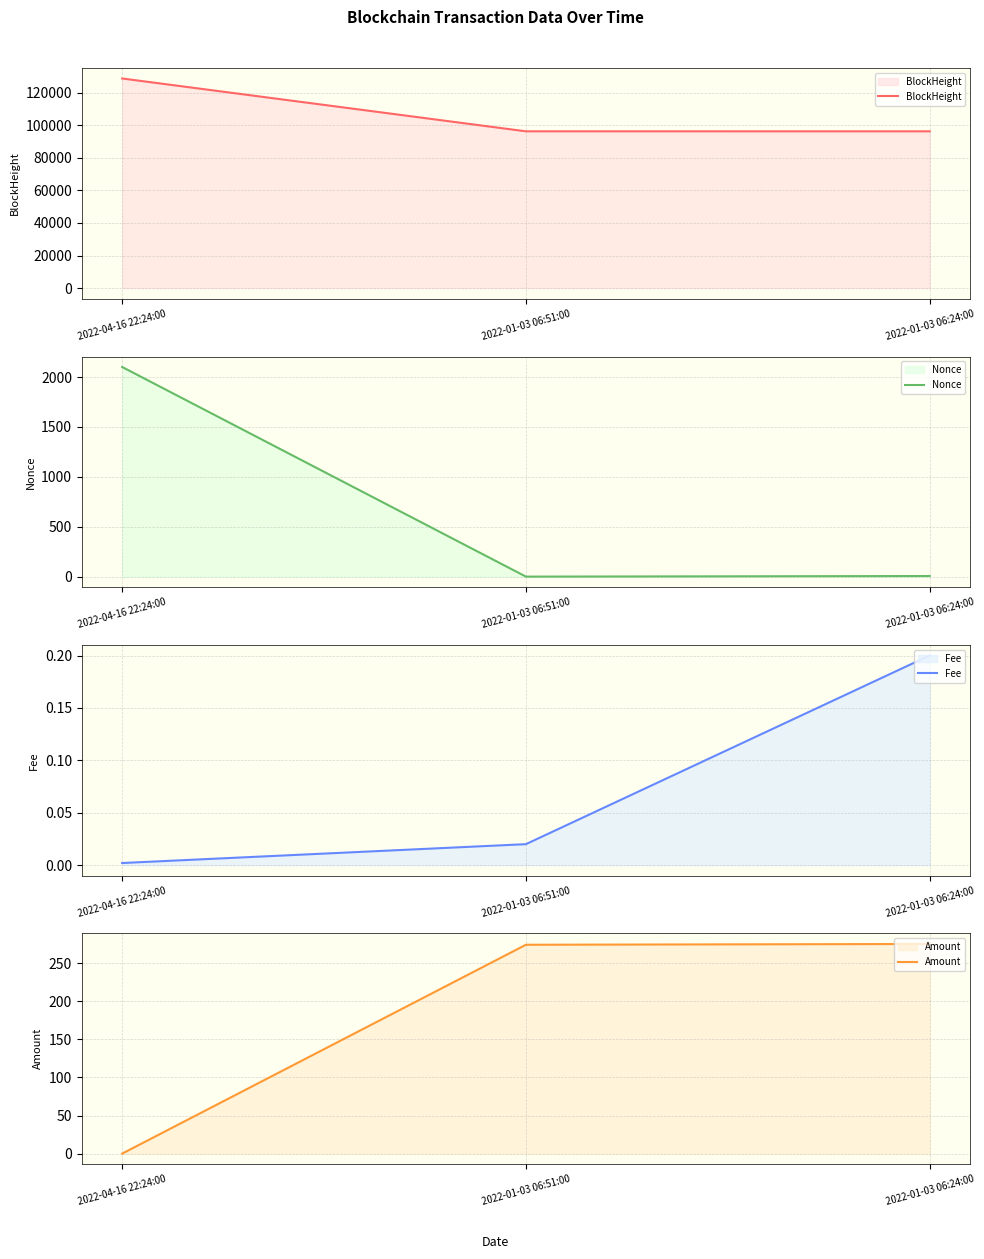

What is the label of the 3rd point from the left?

2022-01-03 06:24:00